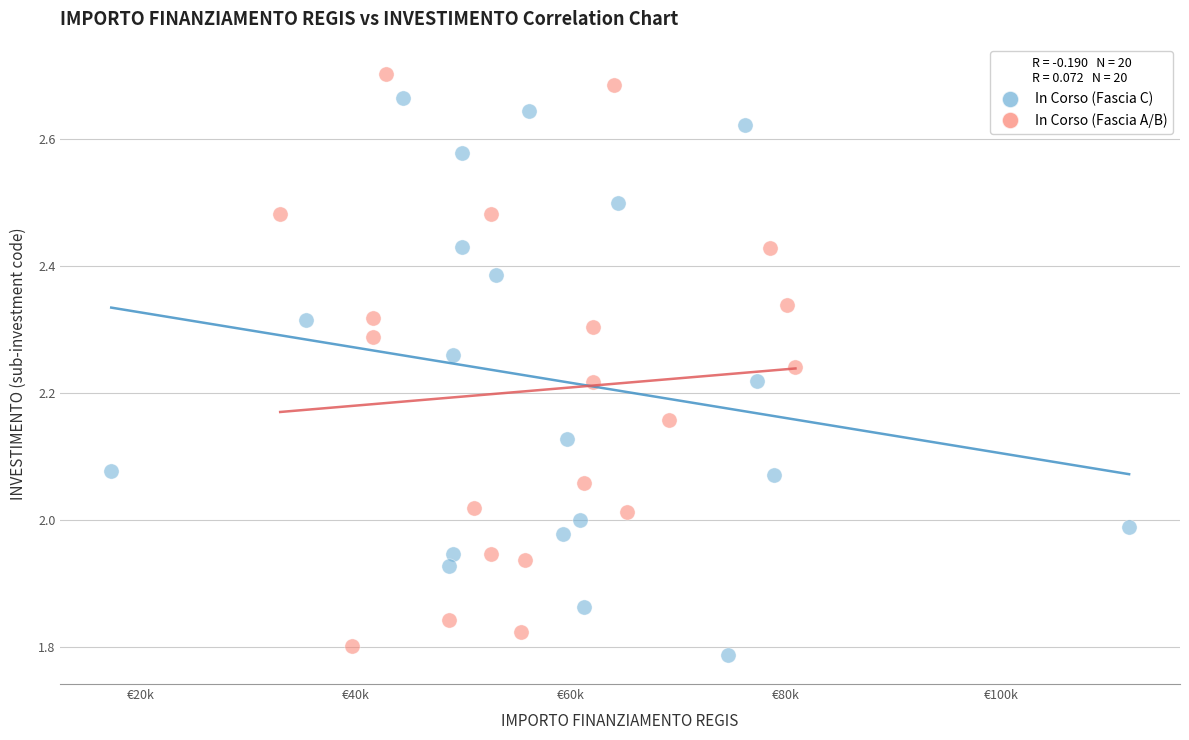

What are all the series names shown in the legend?

In Corso (Fascia C), In Corso (Fascia A/B)